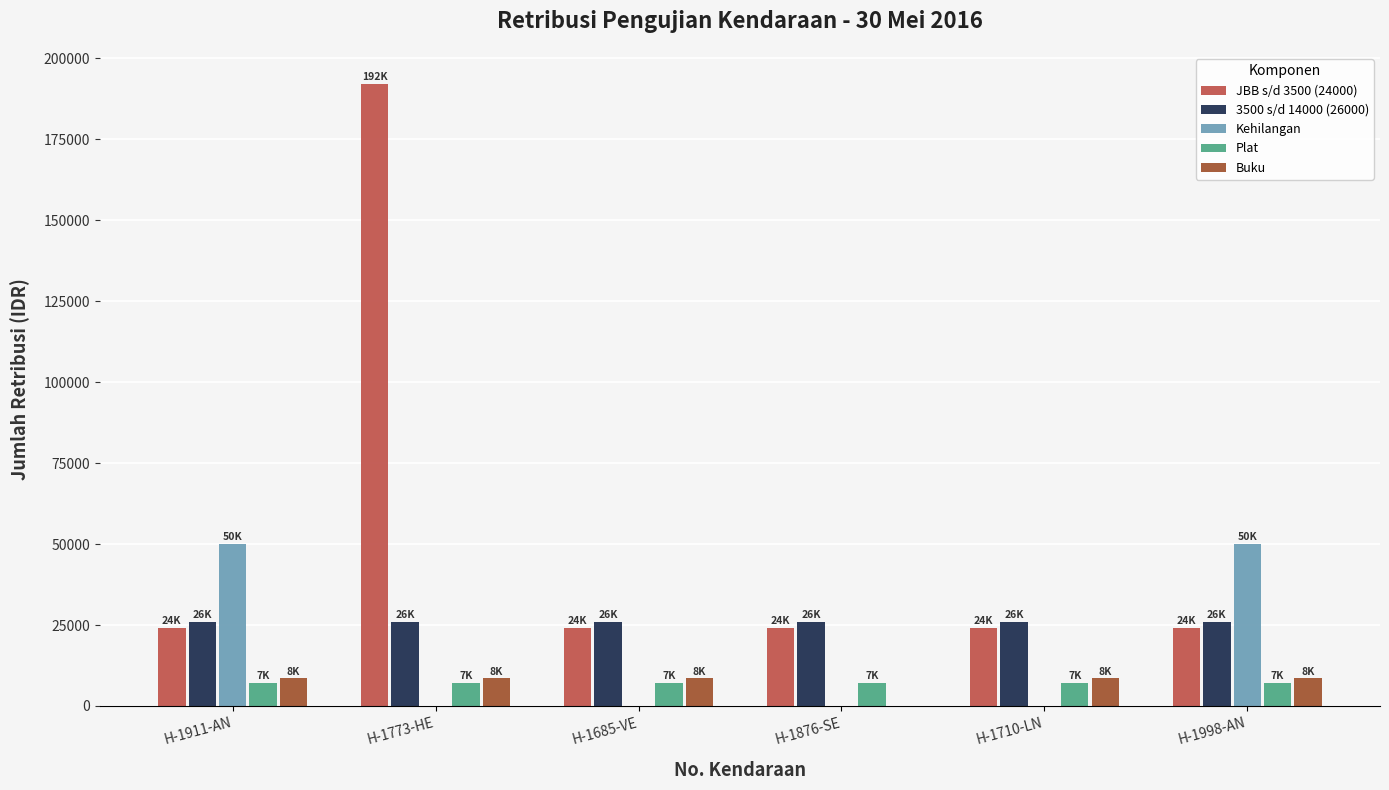

At which category is the sum across all series the highest?

H-1773-HE